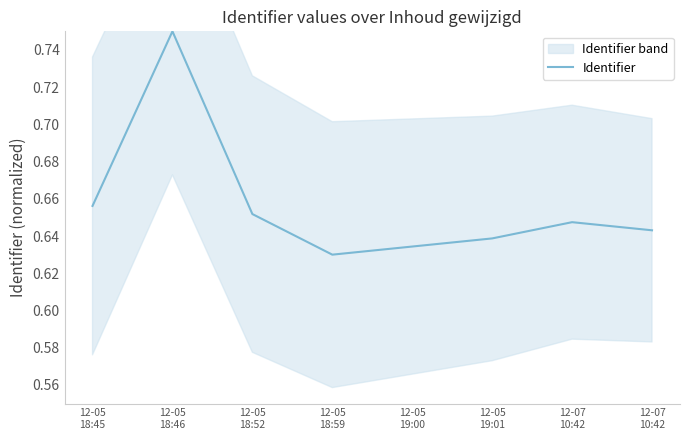

At which label is the value closest to 0?

12-05
18:59